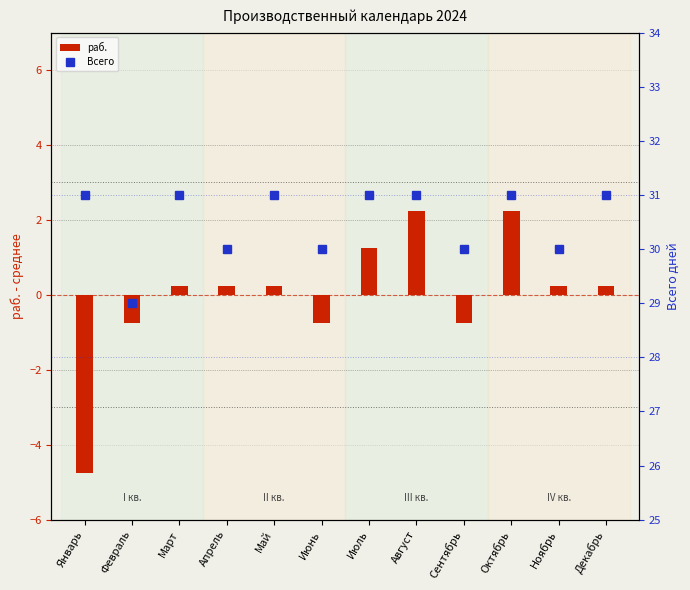

Which category has the highest value across all series?

Январь